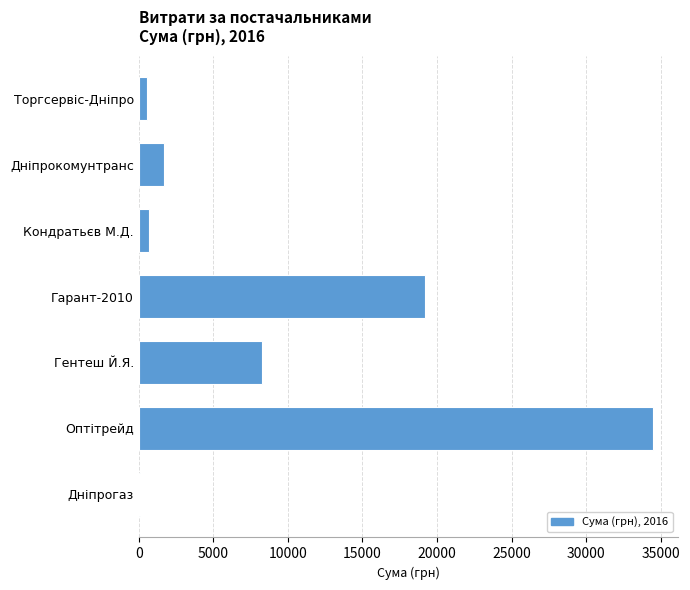

What is the sum of all values?

64967.1